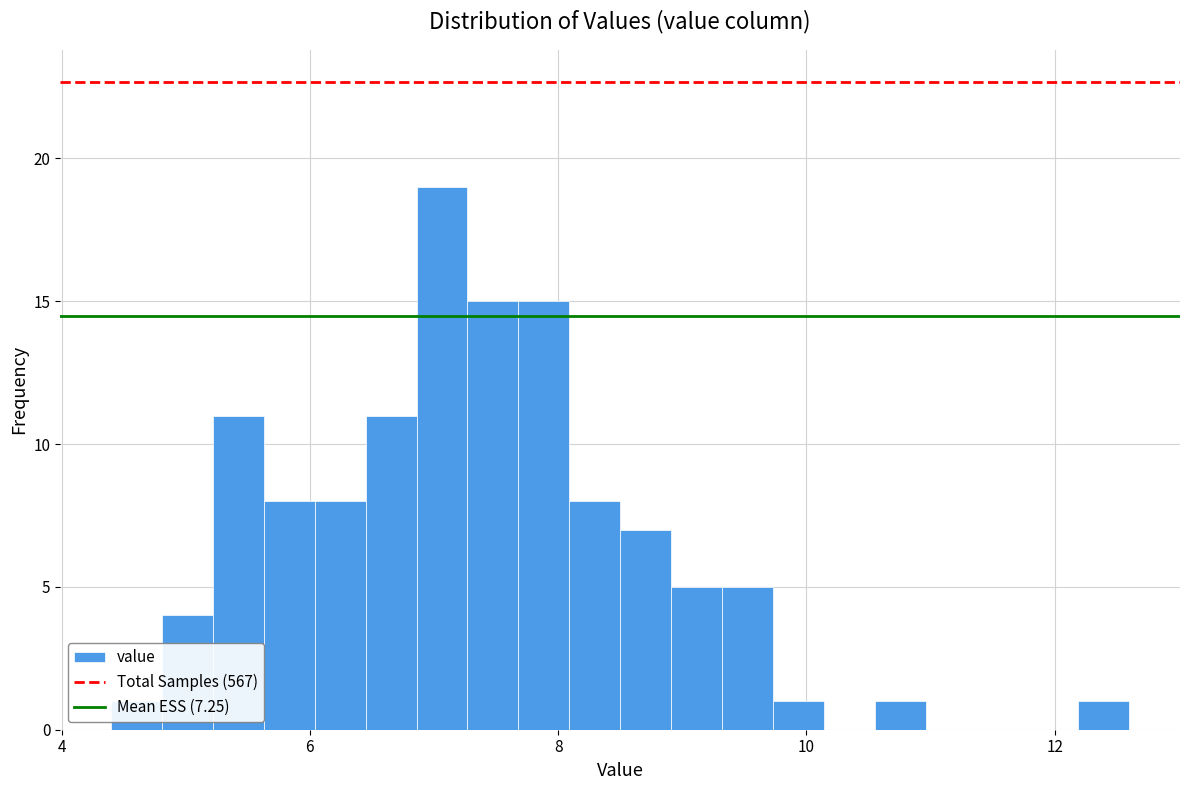

Around what value on the x-axis is the tallest bar? Give the approximate position of its centre, as read against the axis.

7.0